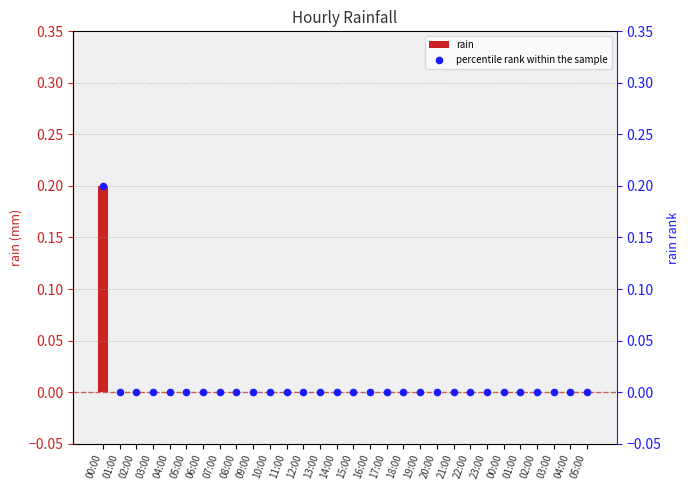

Which series has the widest spread of Y values?

rain